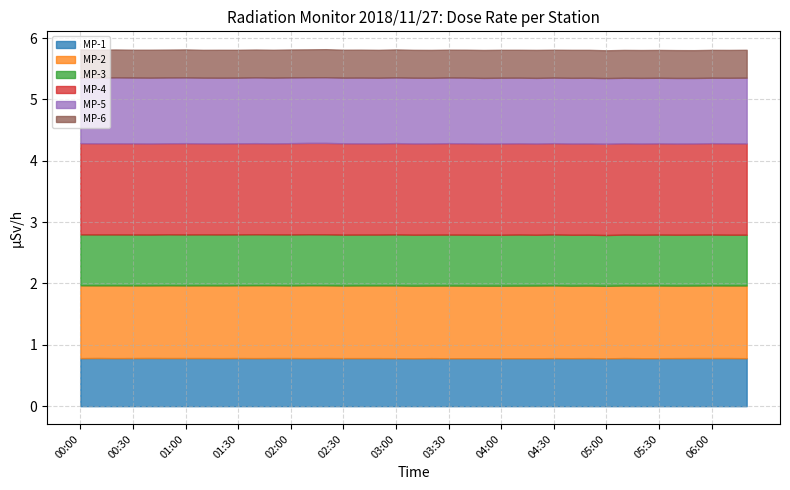

True or false: MP-5 and MP-1 intersect in this chart.

False